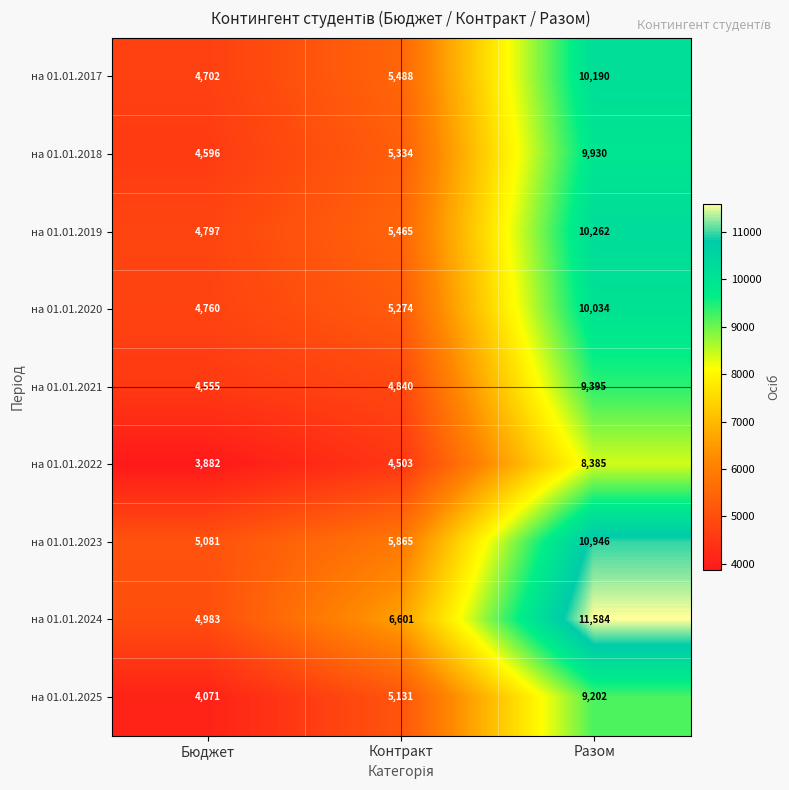

What is the difference between the на 01.01.2022 values at Контракт and Бюджет?

621